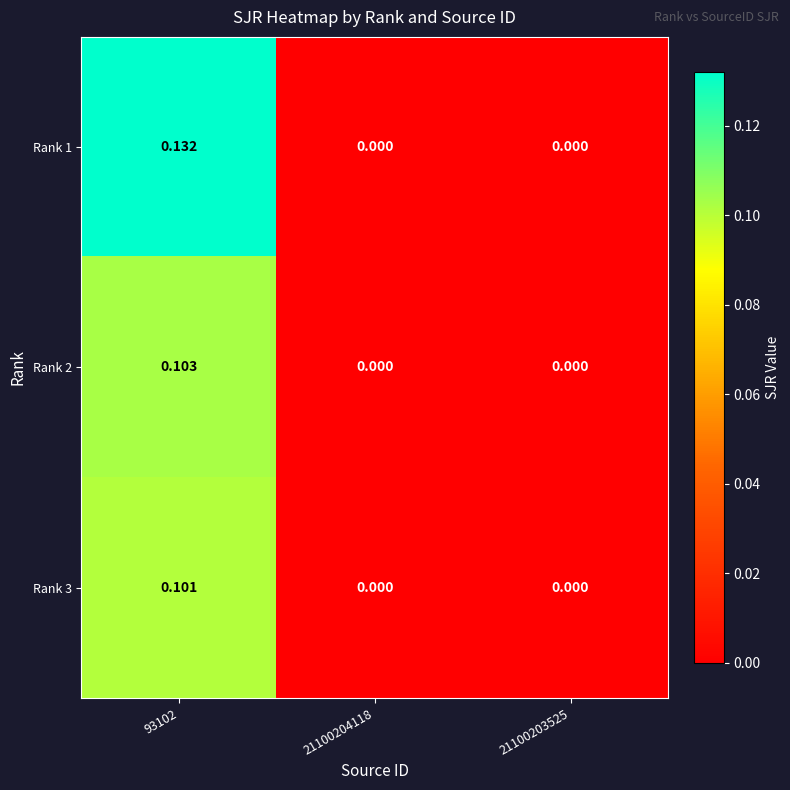

At which category does the chart reach its peak across all series?

93102